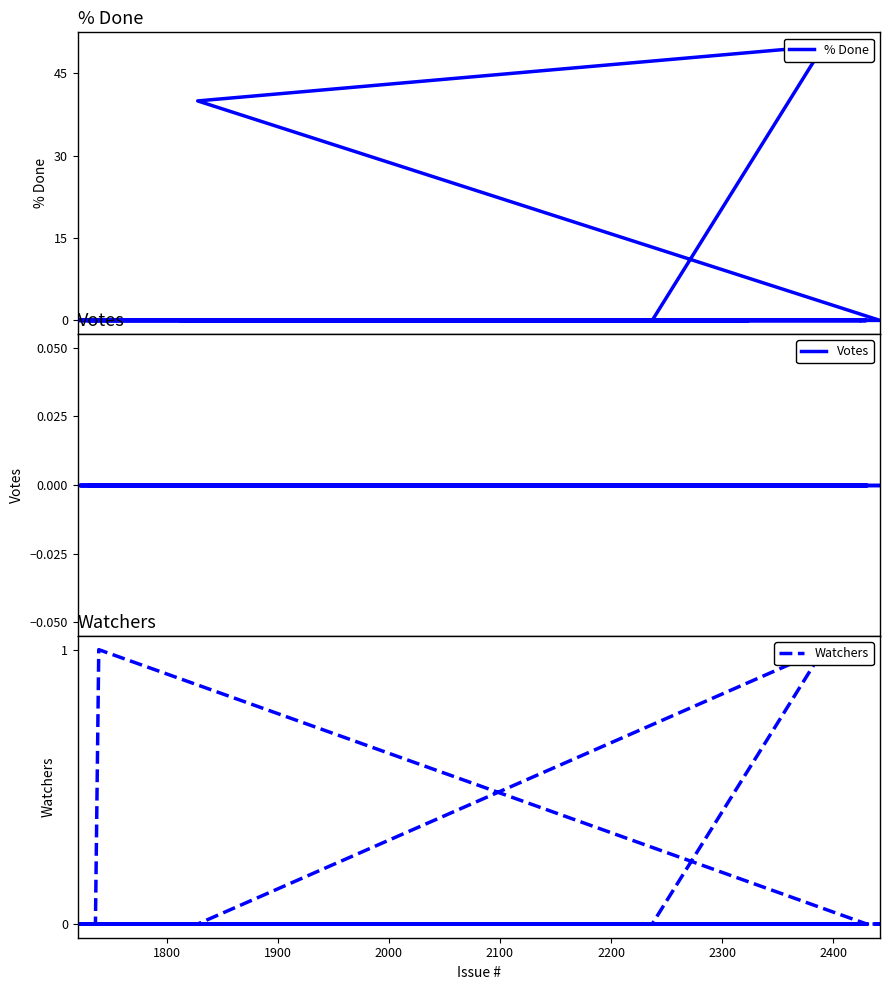

Is the value of Watchers at 39 greater than the value of % Done at 33?

No